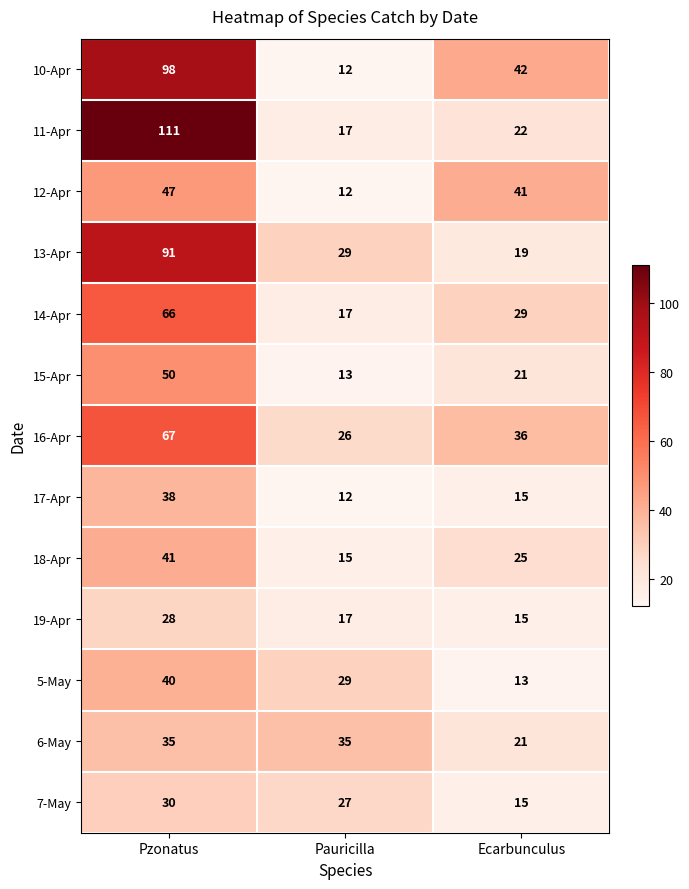

Between Pzonatus and Pauricilla, which series saw the biggest shift?

11-Apr